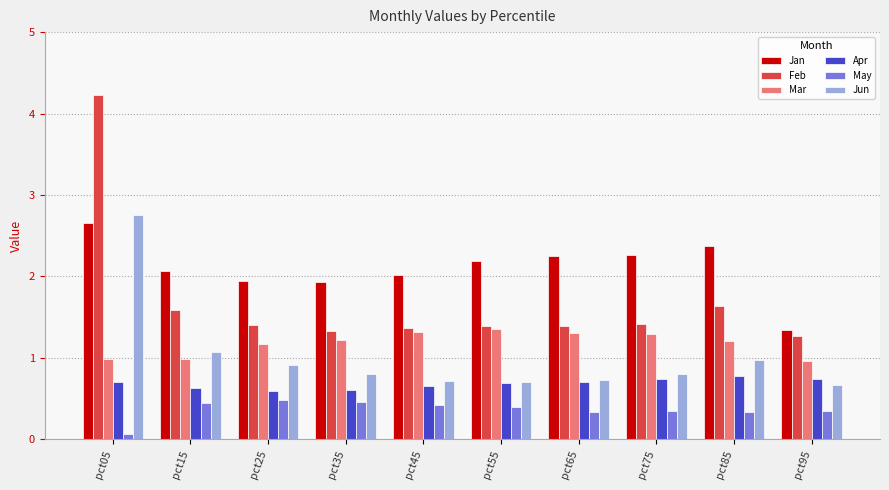

What is the total value across all series at pct15?

6.8